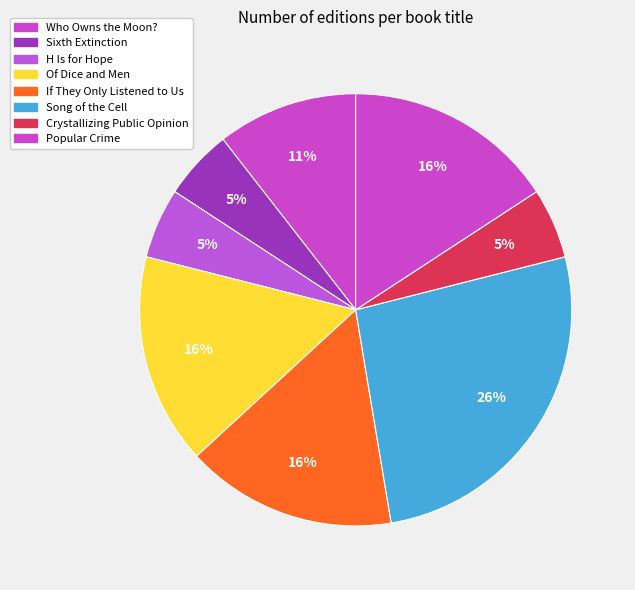

Is Crystallizing Public Opinion the majority of the pie?

No